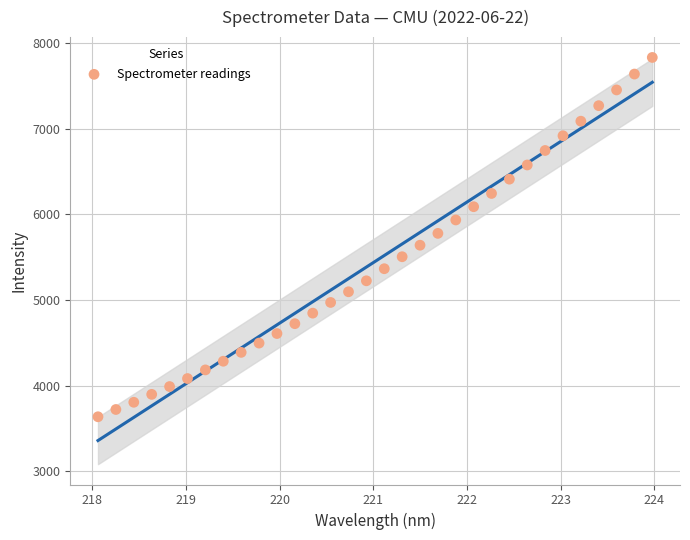

What is the range of X values (max minus min)?

5.9